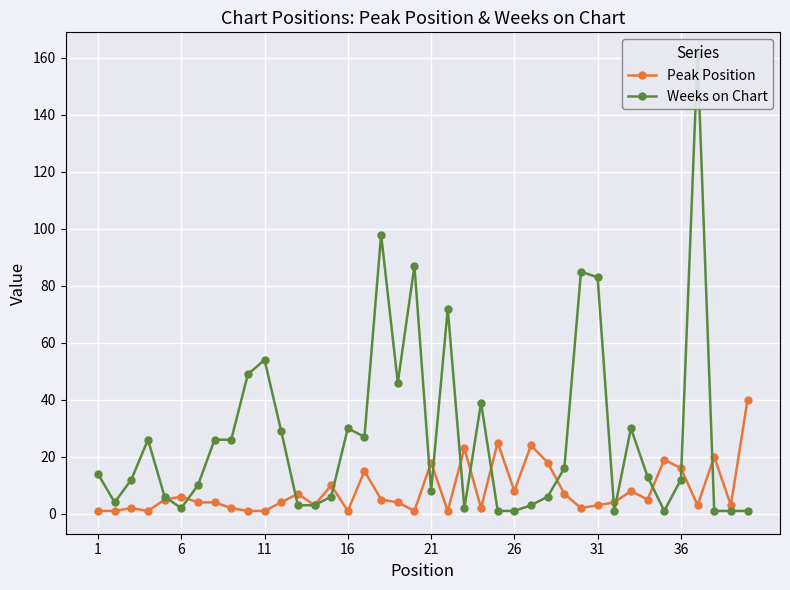

At which label does Peak Position reach its minimum?

1